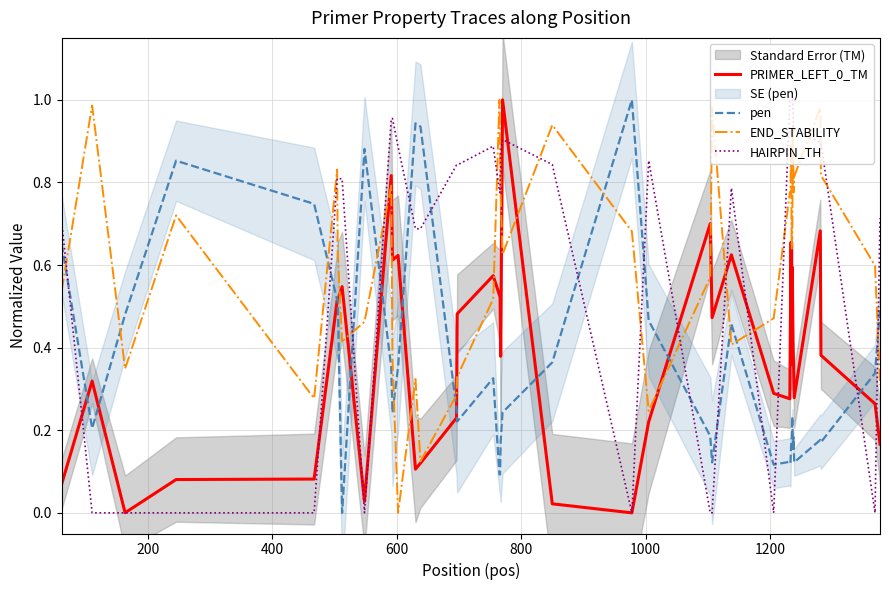

True or false: PRIMER_LEFT_0_TM has more than 0 points higher than both neighbors.

True